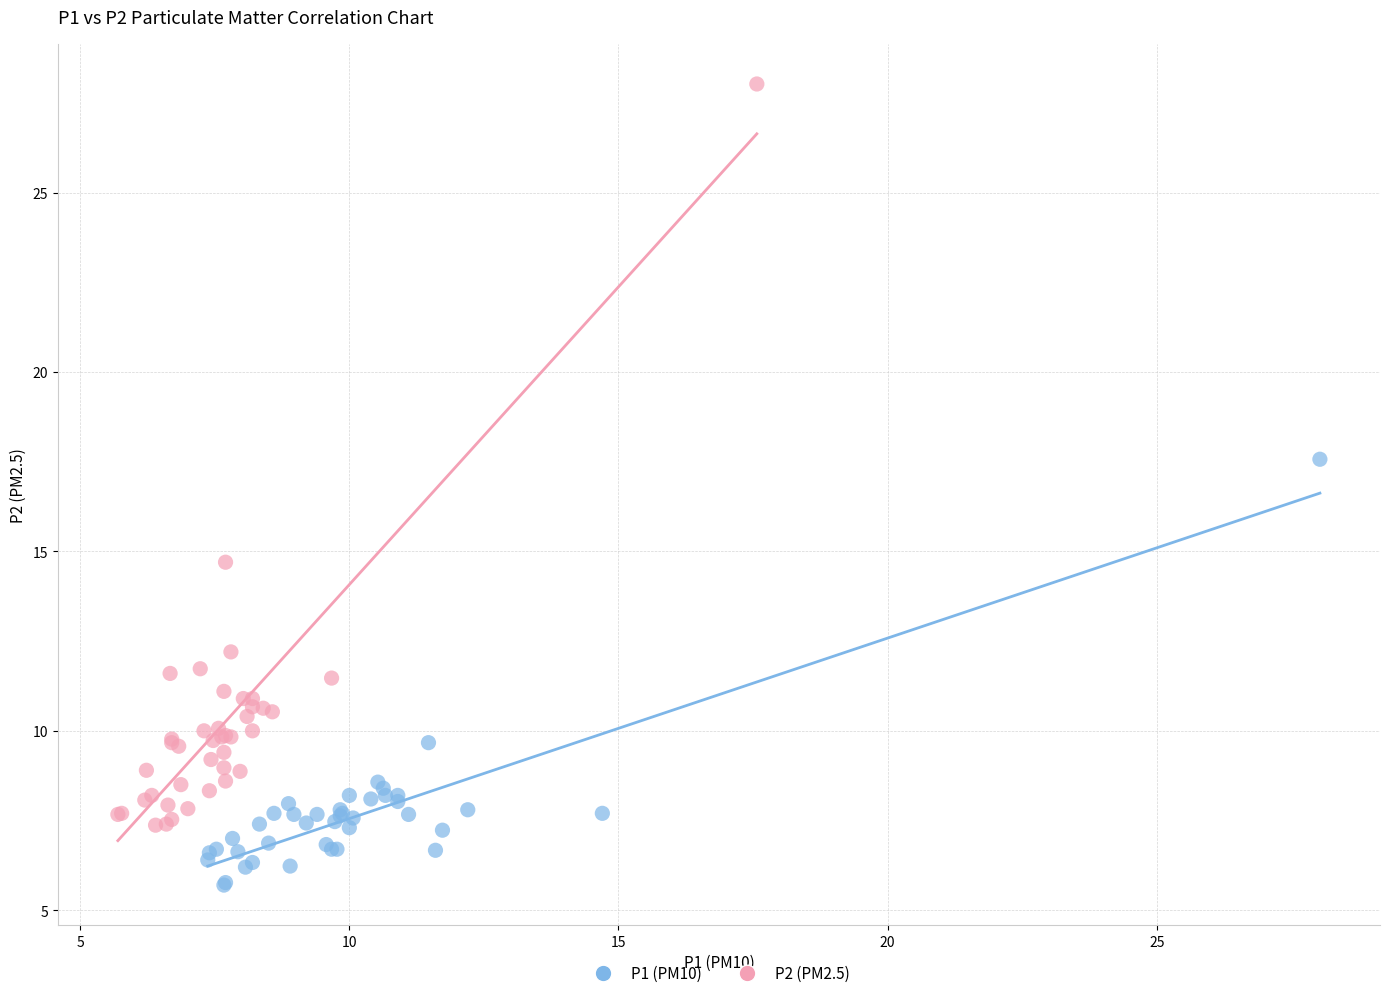

What are all the series names shown in the legend?

P1 (PM10), P2 (PM2.5)